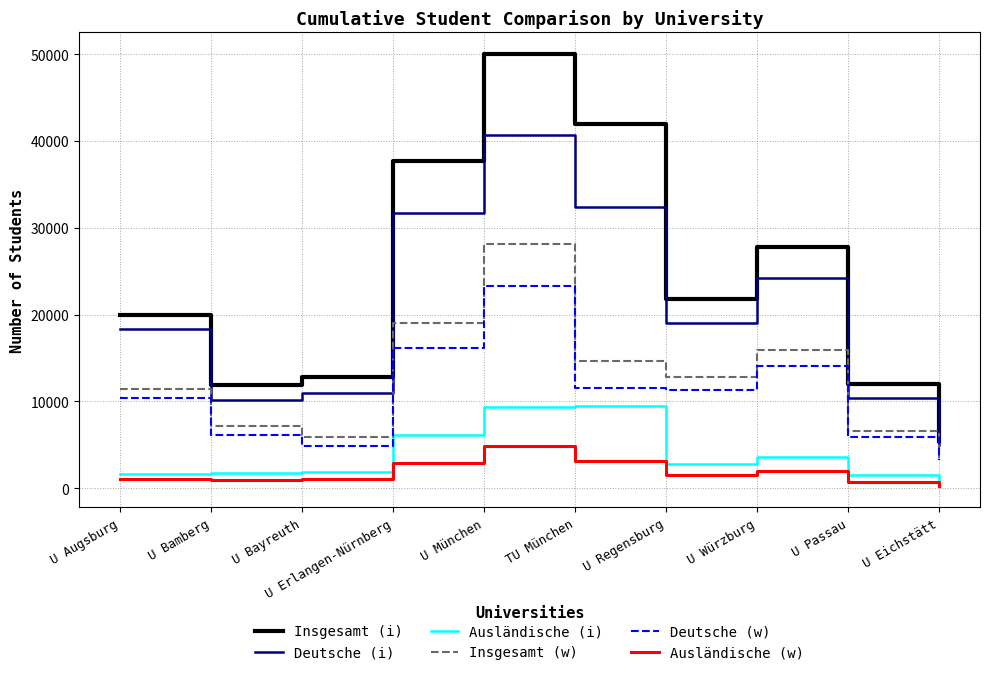

At which category does the chart reach its peak across all series?

U München